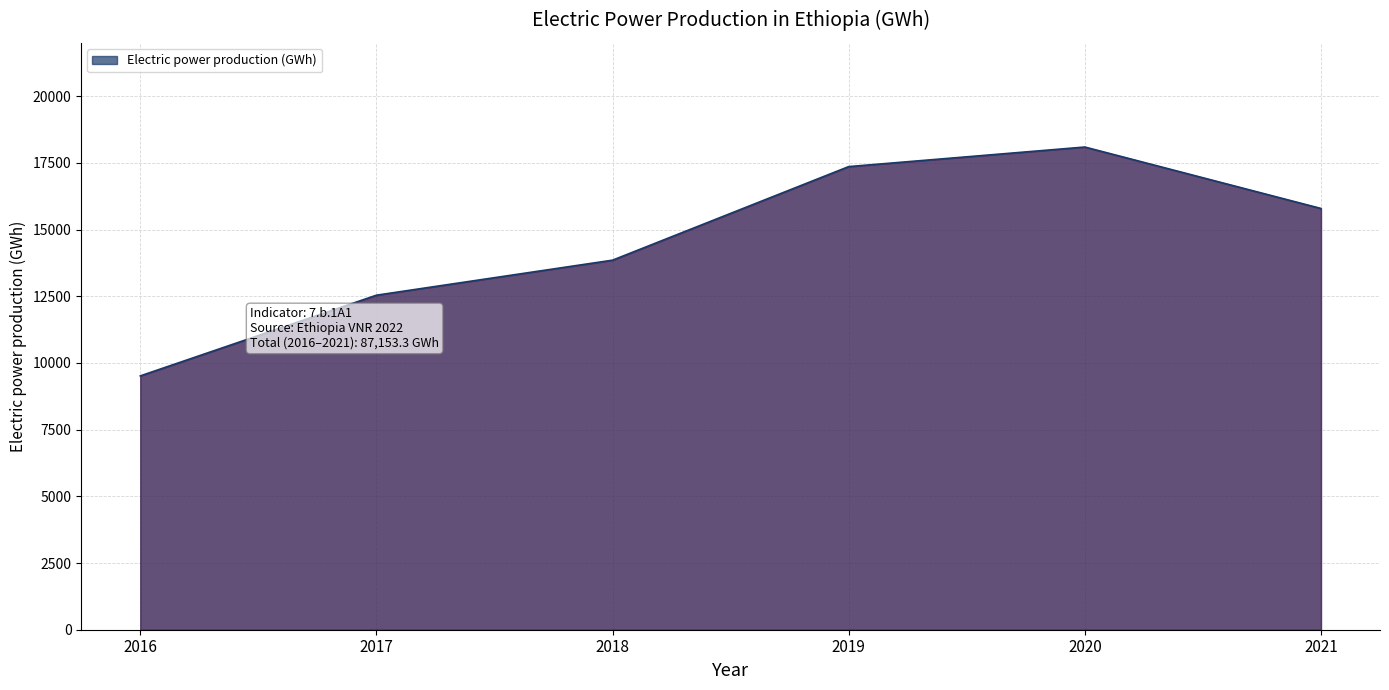

What is the minimum value shown in the chart?

9515.0